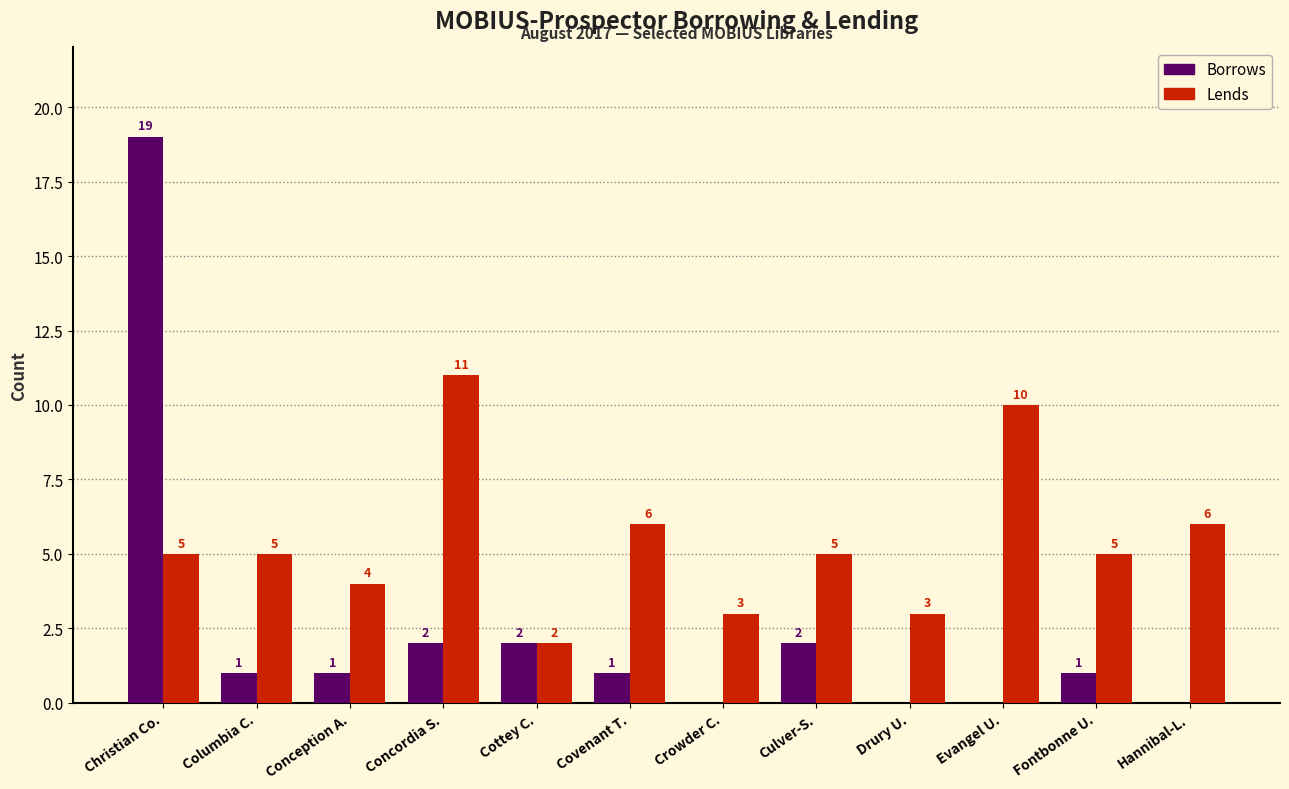

How many distinct data groups are displayed?

2